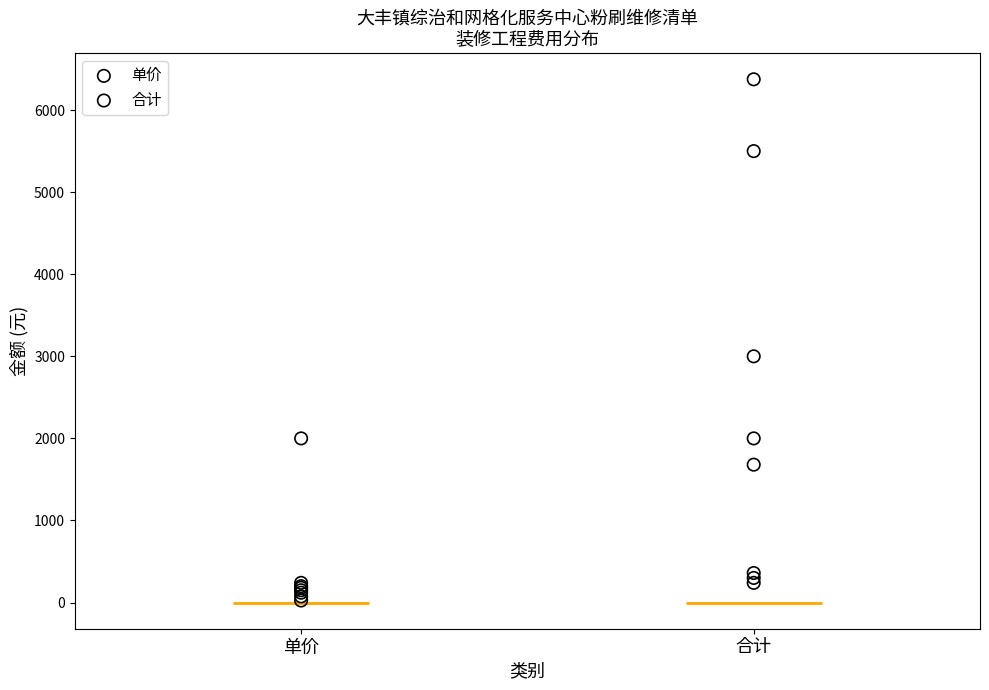

Which series has the widest spread of Y values?

合计